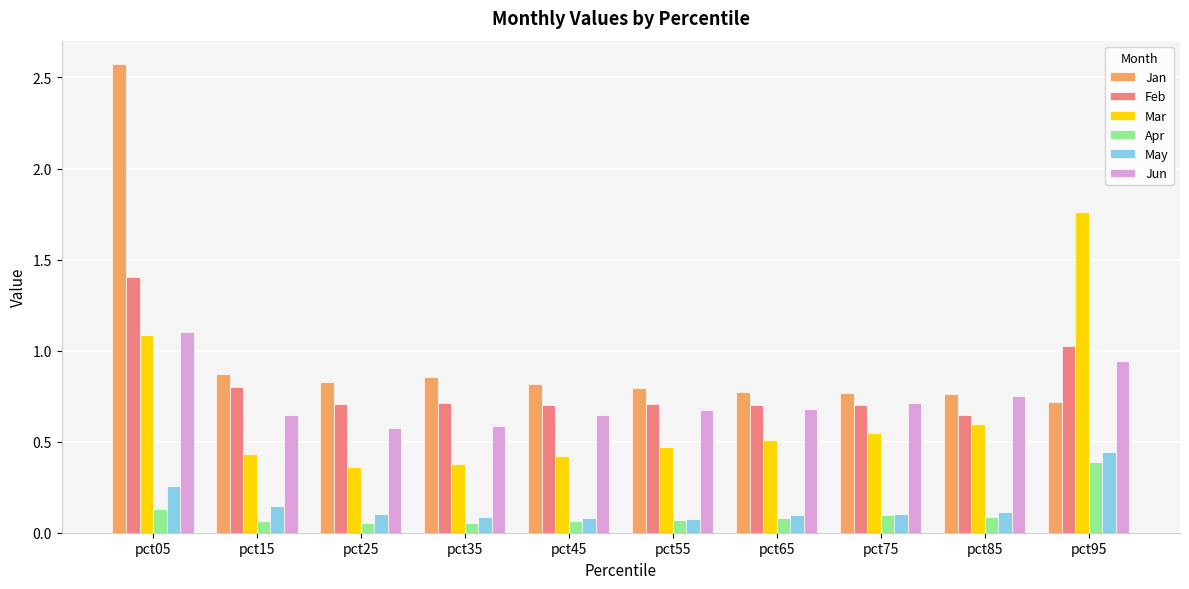

Is it true that Feb equals 0.7 at pct45?

True